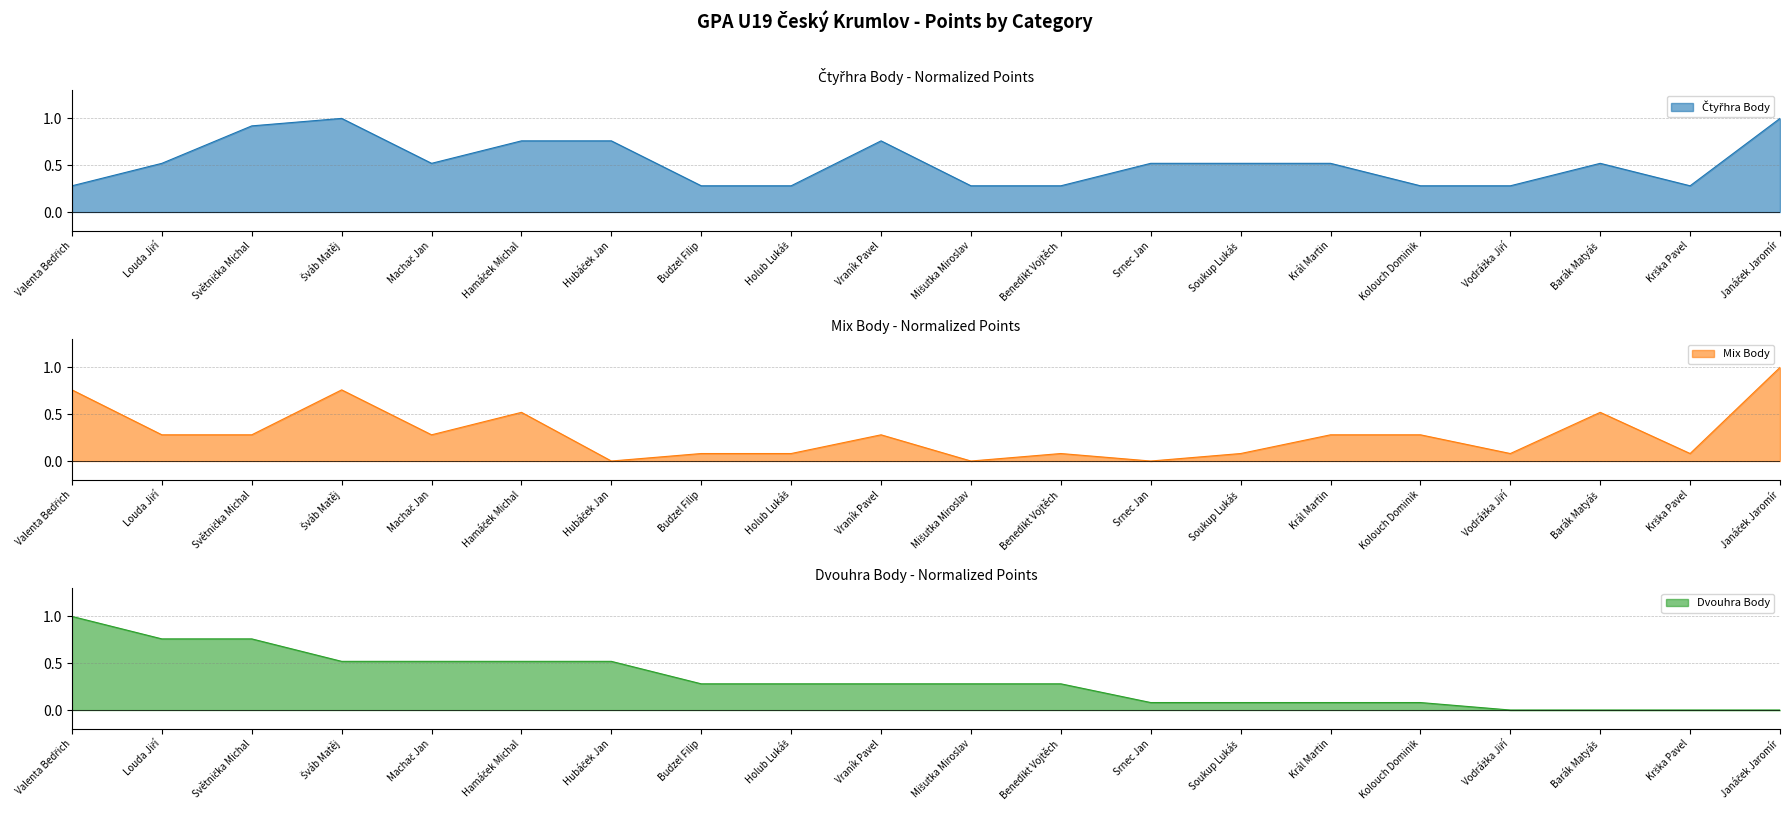

Which series ends up on top after the final intersection of Čtyřhra Body and Dvouhra Body?

Čtyřhra Body